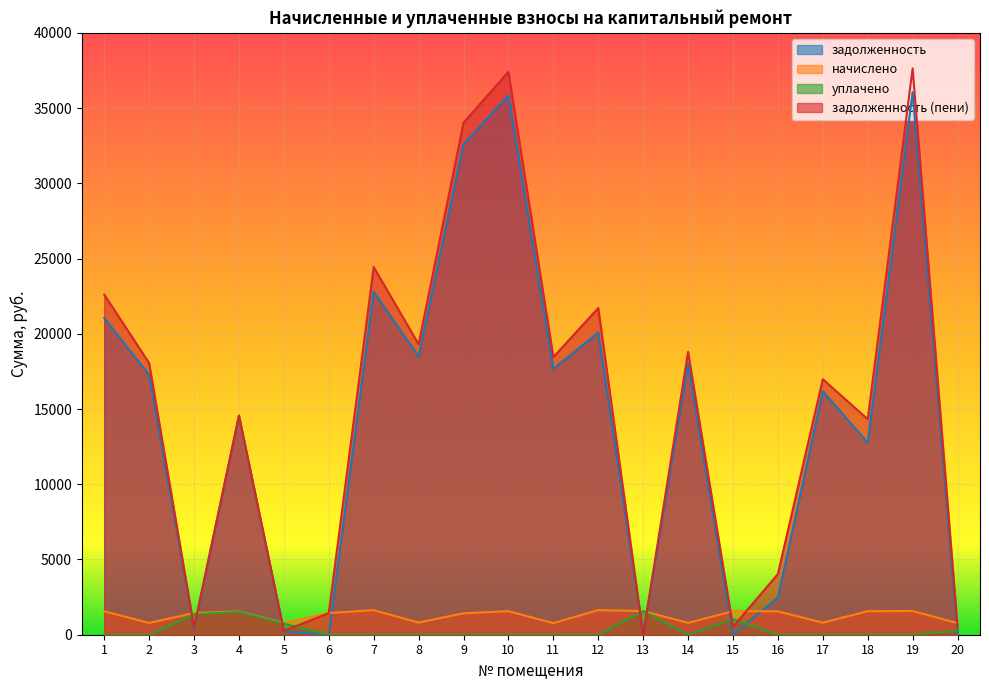

Which series ends up on top after the final intersection of задолженность (пени) and начислено?

начислено